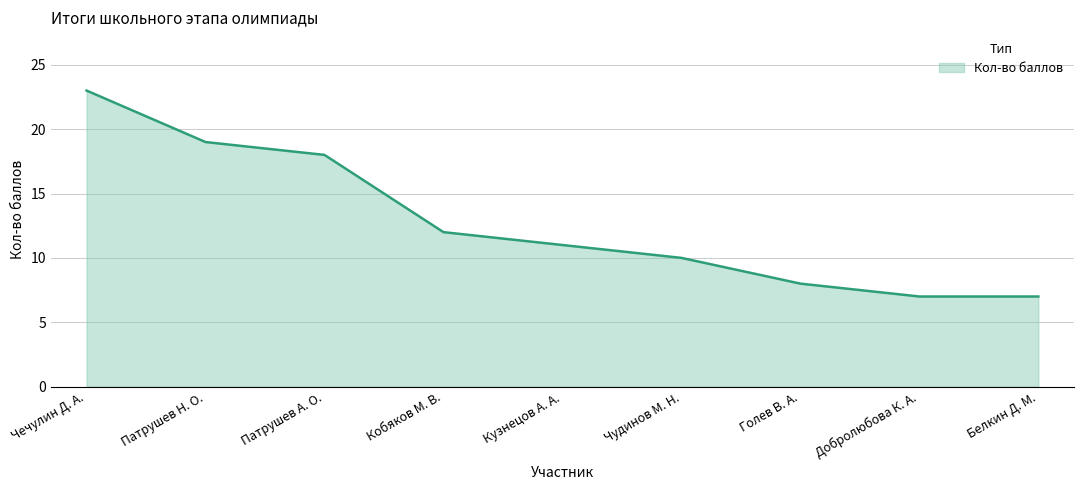

True or false: the data shows 19 at Патрушев Н. О..

True